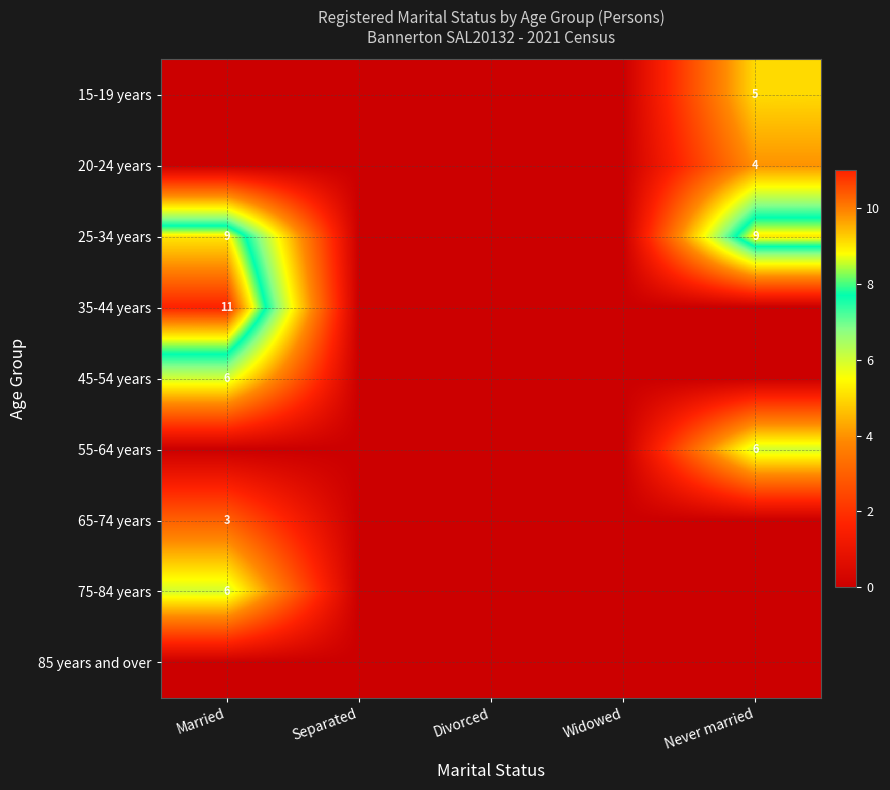

The 15-19 years series shows 3 at Never married. True or false?

False